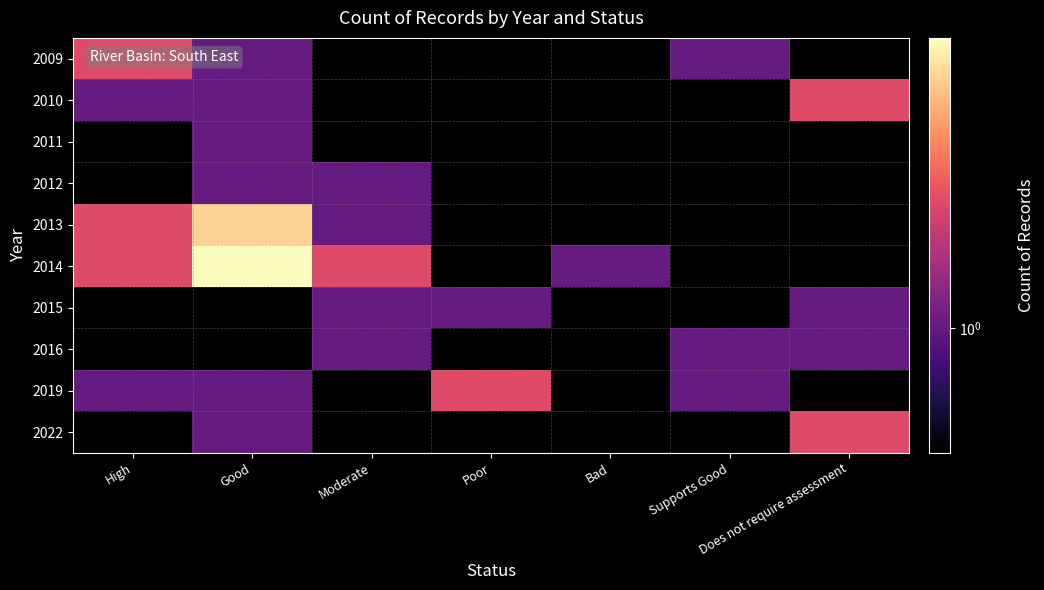

What is the greatest value displayed?

5.0